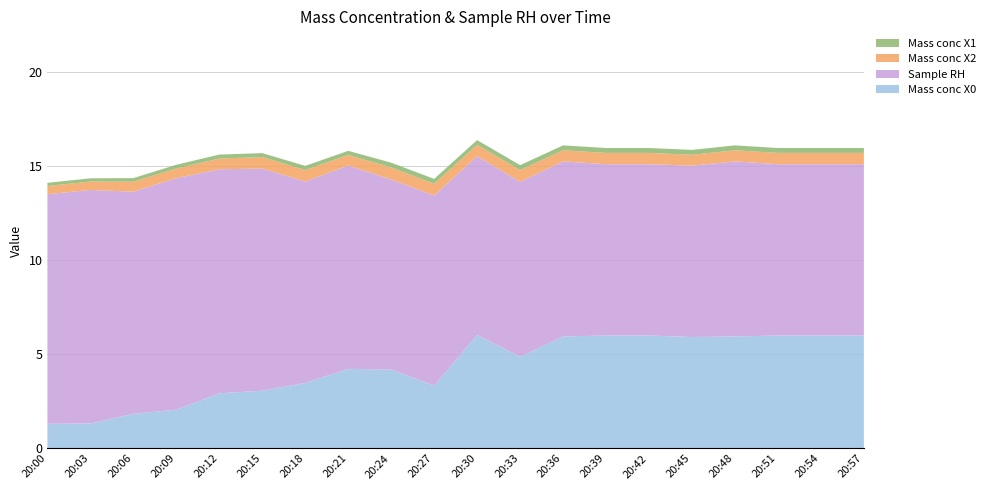

Reading left to right, list all the values displayed in this chart.

Mass conc X0: 20:00=1.3	20:03=1.3	20:06=1.8	20:09=2.0	20:12=2.9	20:15=3.1	20:18=3.5	20:21=4.2	20:24=4.2	20:27=3.3	20:30=6.0	20:33=4.9	20:36=5.9	20:39=6.0	20:42=6.0	20:45=5.9	20:48=5.9	20:51=6.0	20:54=6.0	20:57=6.0
Sample RH: 20:00=12.2	20:03=12.4	20:06=11.8	20:09=12.3	20:12=11.9	20:15=11.8	20:18=10.7	20:21=10.8	20:24=10.1	20:27=10.1	20:30=9.5	20:33=9.3	20:36=9.3	20:39=9.1	20:42=9.1	20:45=9.1	20:48=9.3	20:51=9.1	20:54=9.1	20:57=9.1
Mass conc X2: 20:00=0.4	20:03=0.5	20:06=0.5	20:09=0.5	20:12=0.6	20:15=0.6	20:18=0.6	20:21=0.6	20:24=0.6	20:27=0.6	20:30=0.6	20:33=0.6	20:36=0.6	20:39=0.6	20:42=0.6	20:45=0.6	20:48=0.6	20:51=0.6	20:54=0.6	20:57=0.6
Mass conc X1: 20:00=0.2	20:03=0.2	20:06=0.2	20:09=0.2	20:12=0.2	20:15=0.2	20:18=0.2	20:21=0.2	20:24=0.2	20:27=0.3	20:30=0.2	20:33=0.3	20:36=0.3	20:39=0.3	20:42=0.3	20:45=0.3	20:48=0.3	20:51=0.3	20:54=0.3	20:57=0.3